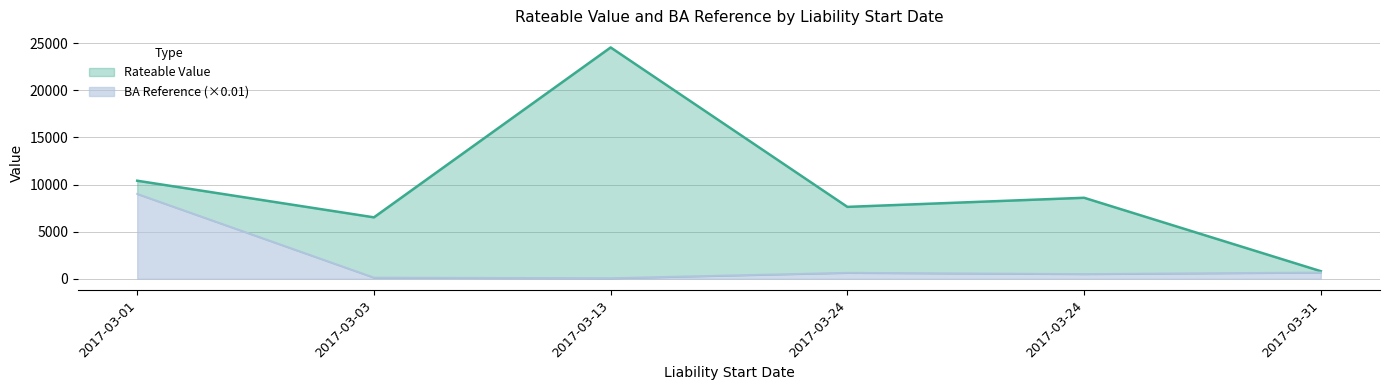

Count the number of categories in the chart.

6